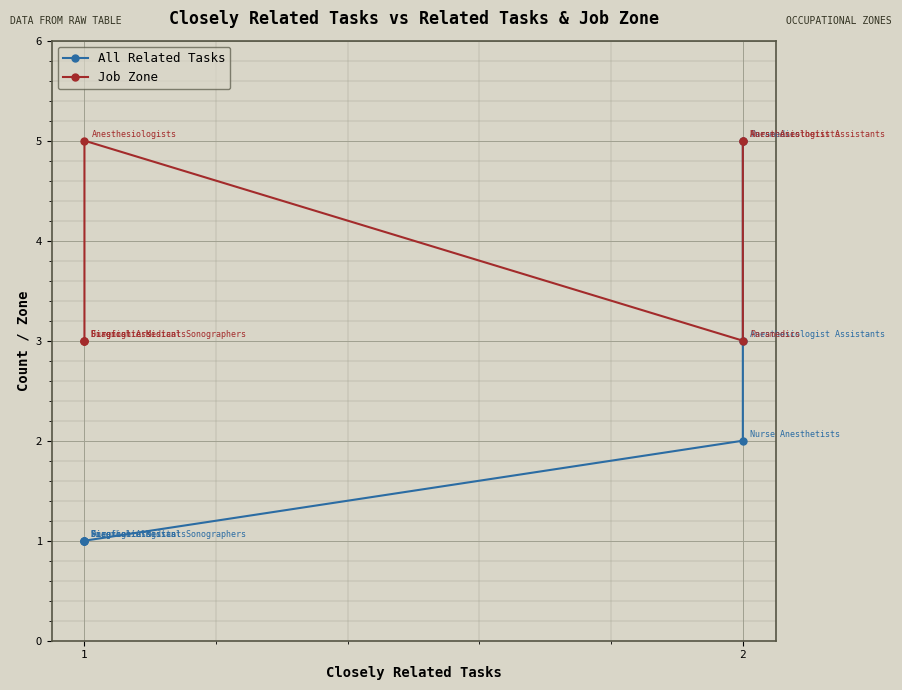

True or false: All Related Tasks has a value of 1 at 3.

True